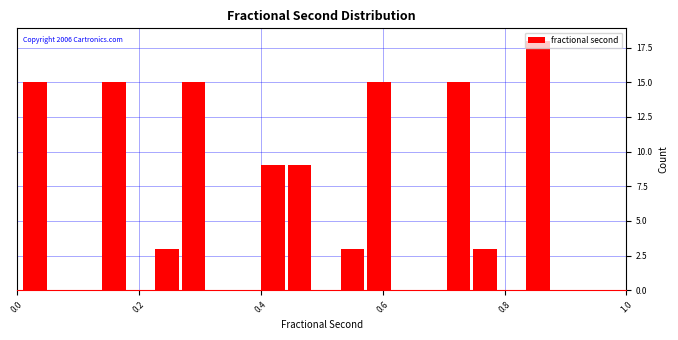

Around what value on the x-axis is the tallest bar? Give the approximate position of its centre, as read against the axis.

0.86